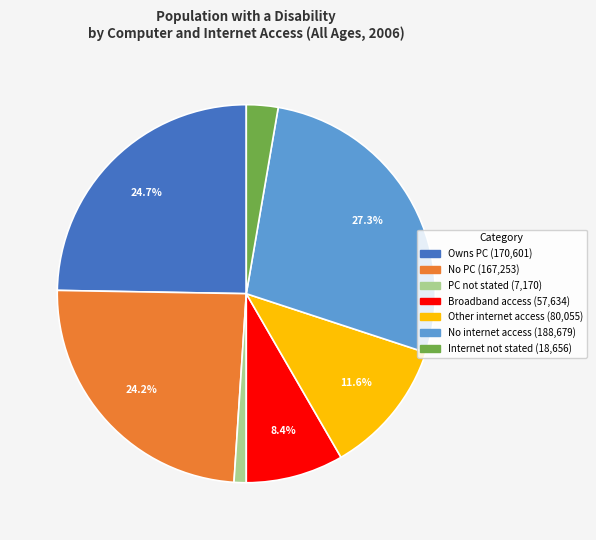

Does any single category account for the majority?

No